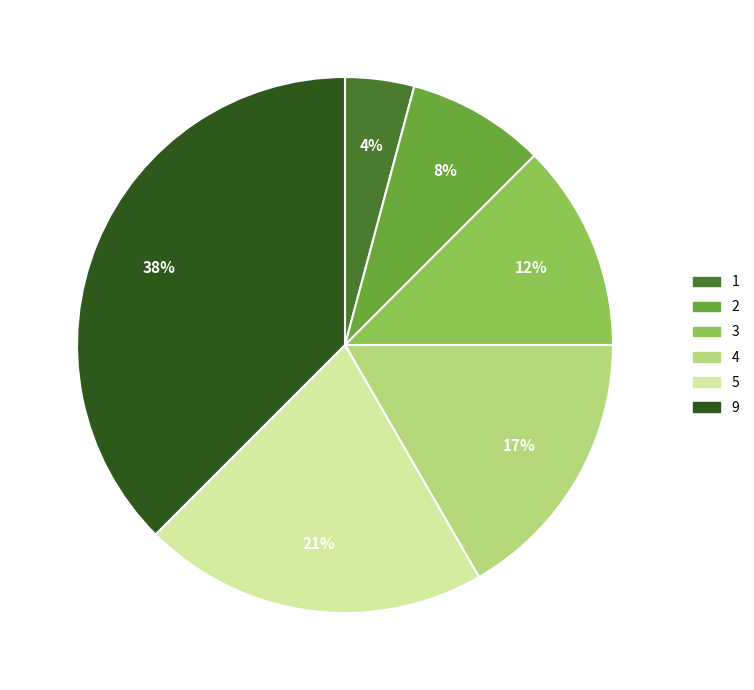

True or false: 3 accounts for 12% of the total.

True